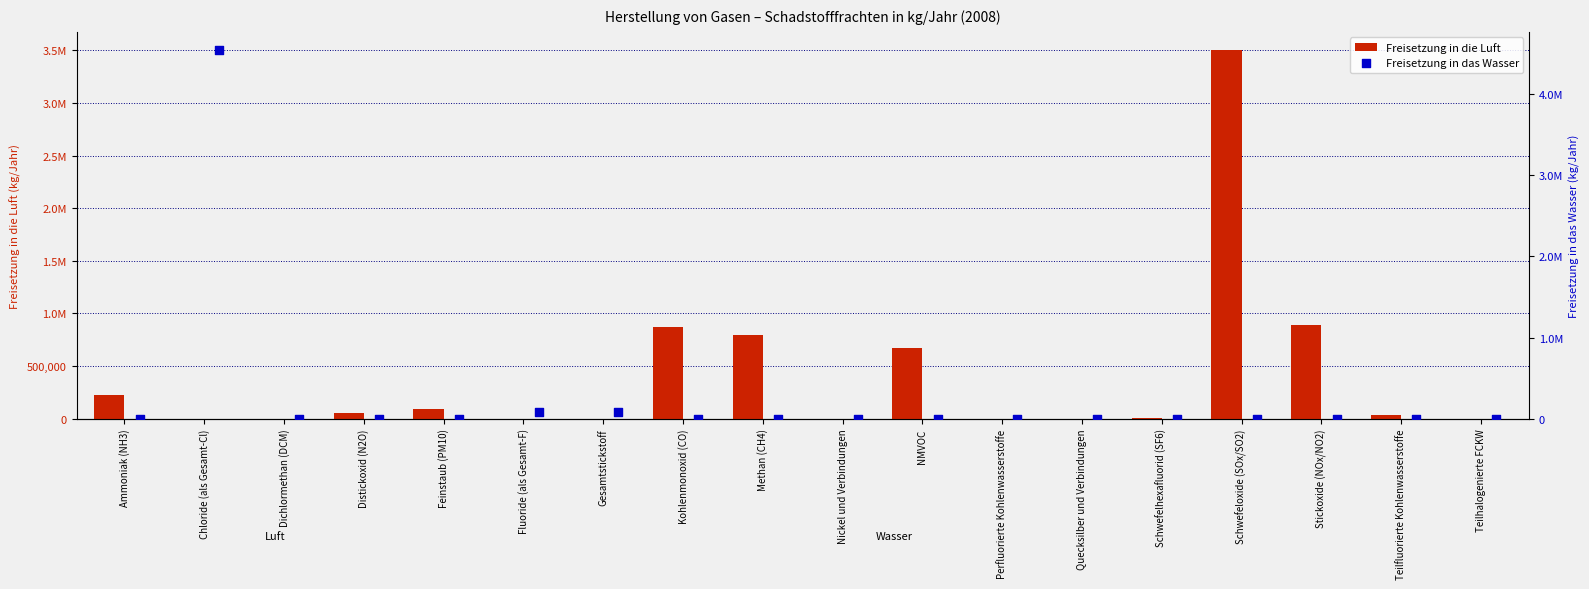

What is the total value across all series at Feinstaub (PM10)?

97500